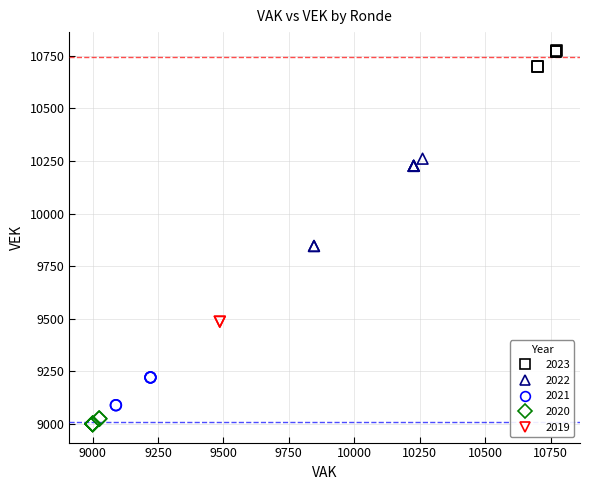

What are all the series names shown in the legend?

2023, 2022, 2021, 2020, 2019